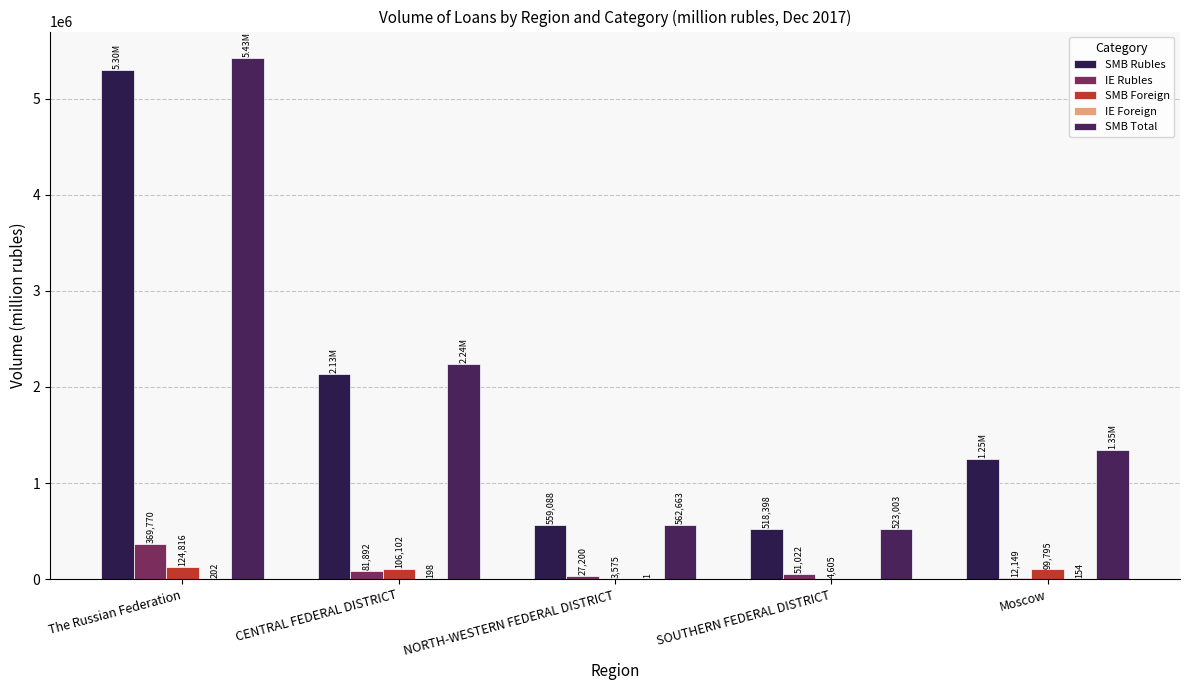

What is the label of the 2nd bar from the right?

SOUTHERN FEDERAL DISTRICT